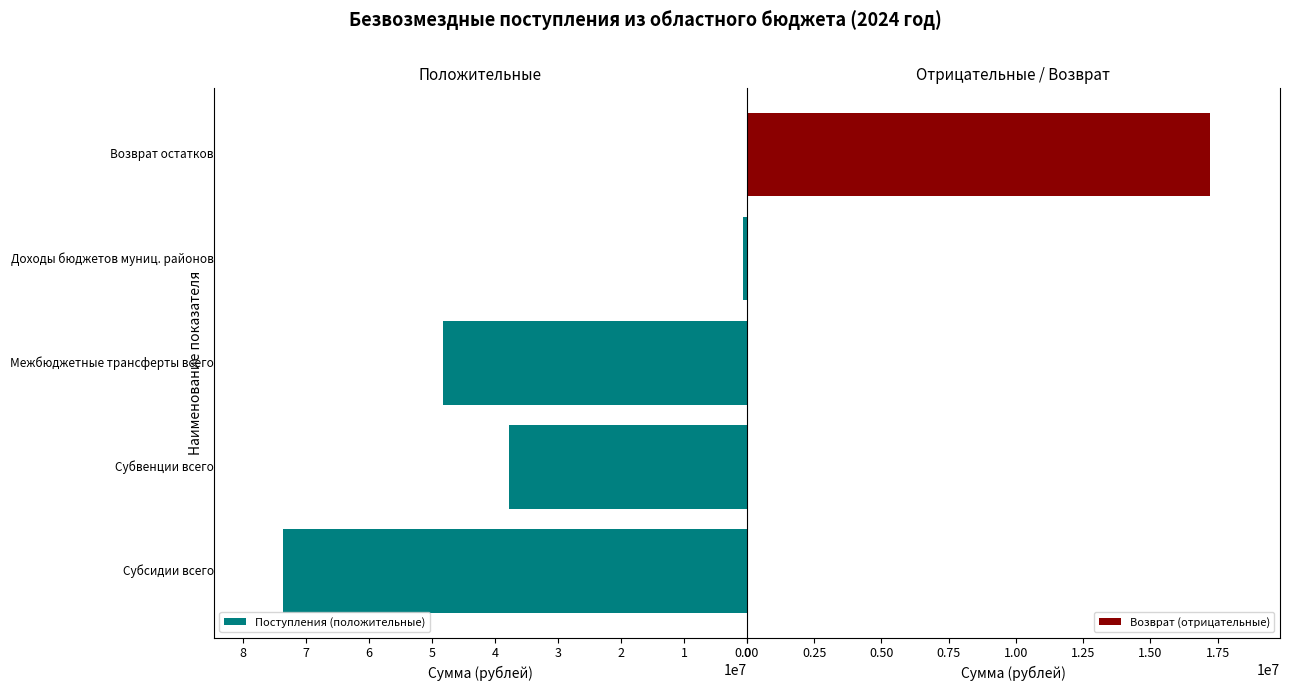

How many positive values does the Поступления (положительные) series have?

4